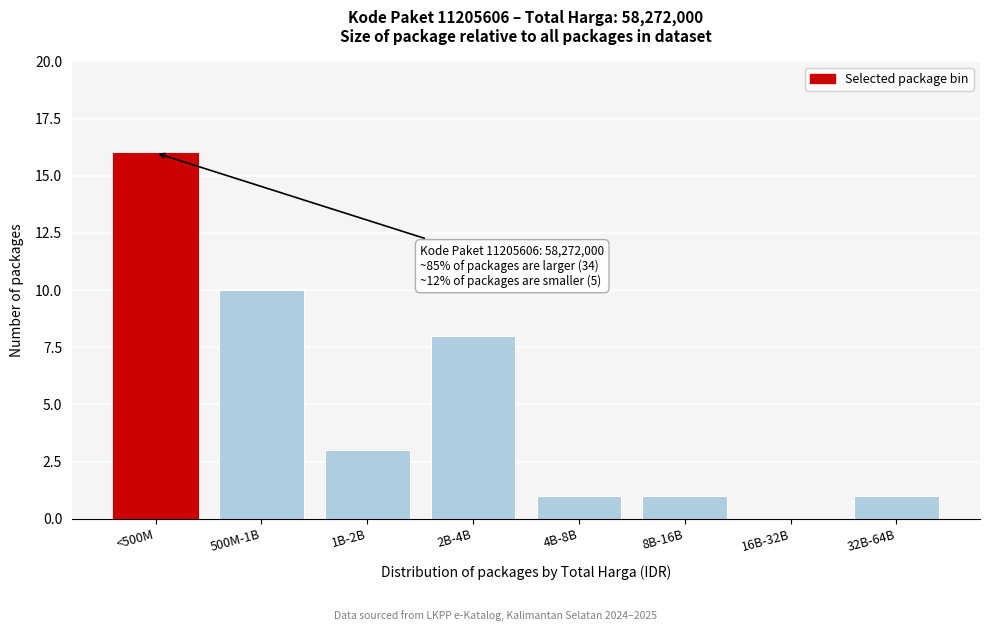

Reading left to right, what are all the values shown in this chart?

<500M=16	500M-1B=10	1B-2B=3	2B-4B=8	4B-8B=1	8B-16B=1	16B-32B=0	32B-64B=1